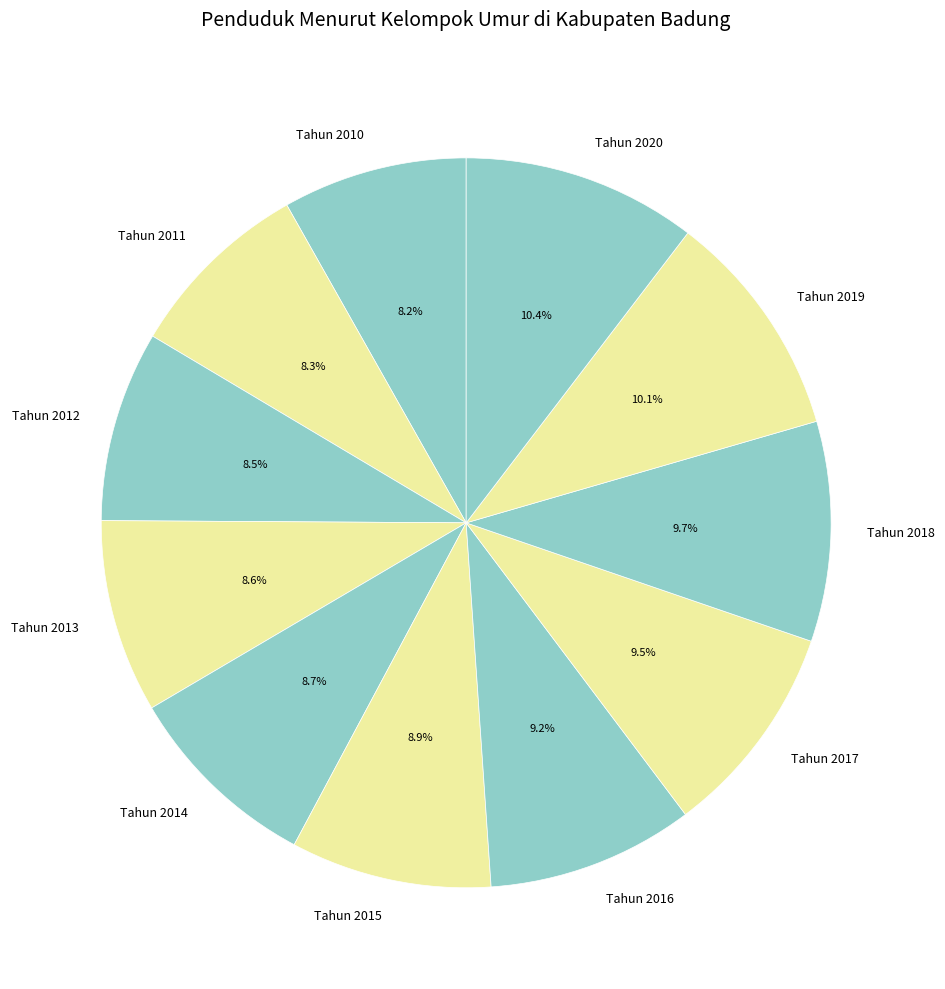

Is Tahun 2014 the majority of the pie?

No